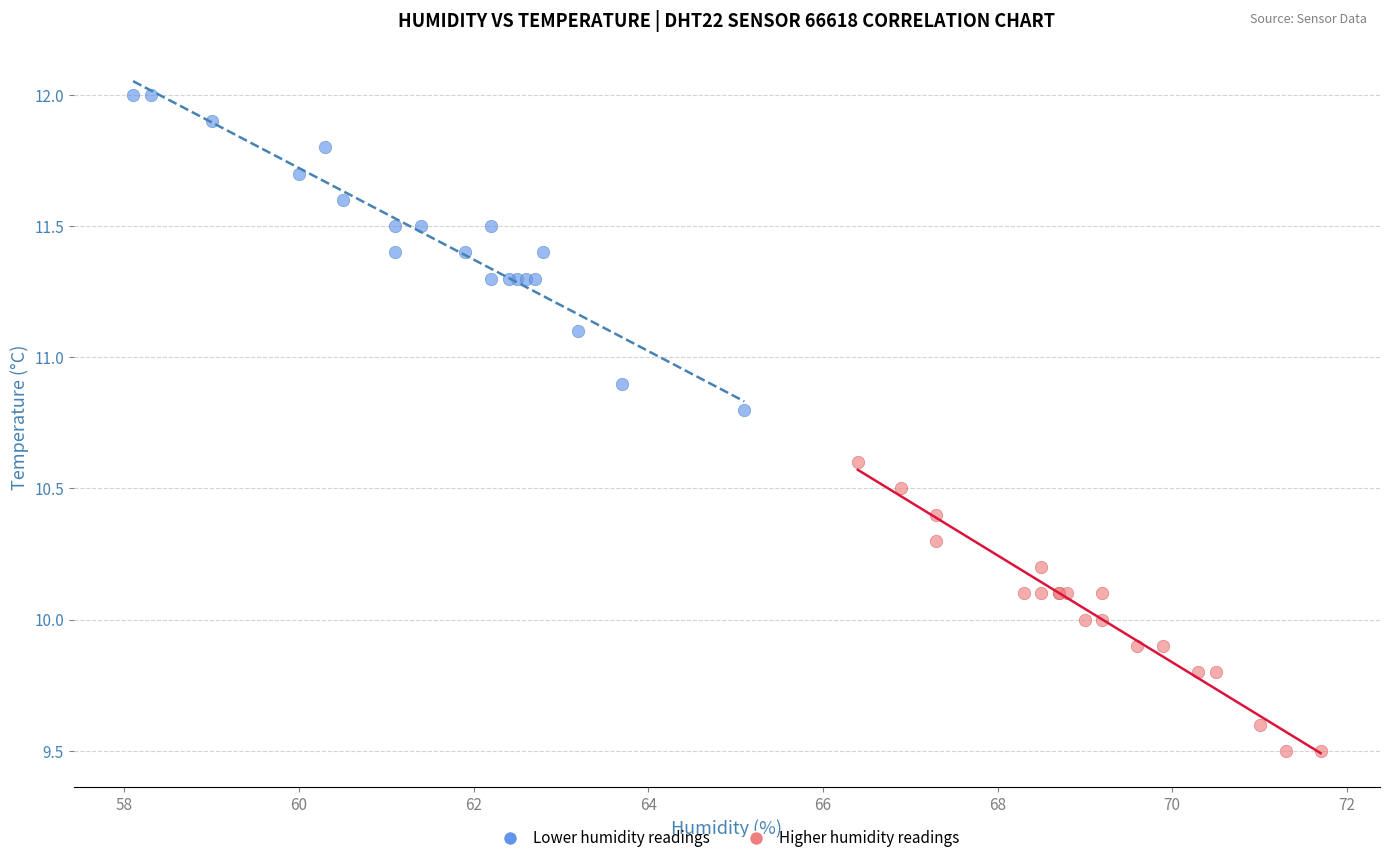

Which series contains the lowest Y value?

Higher humidity readings